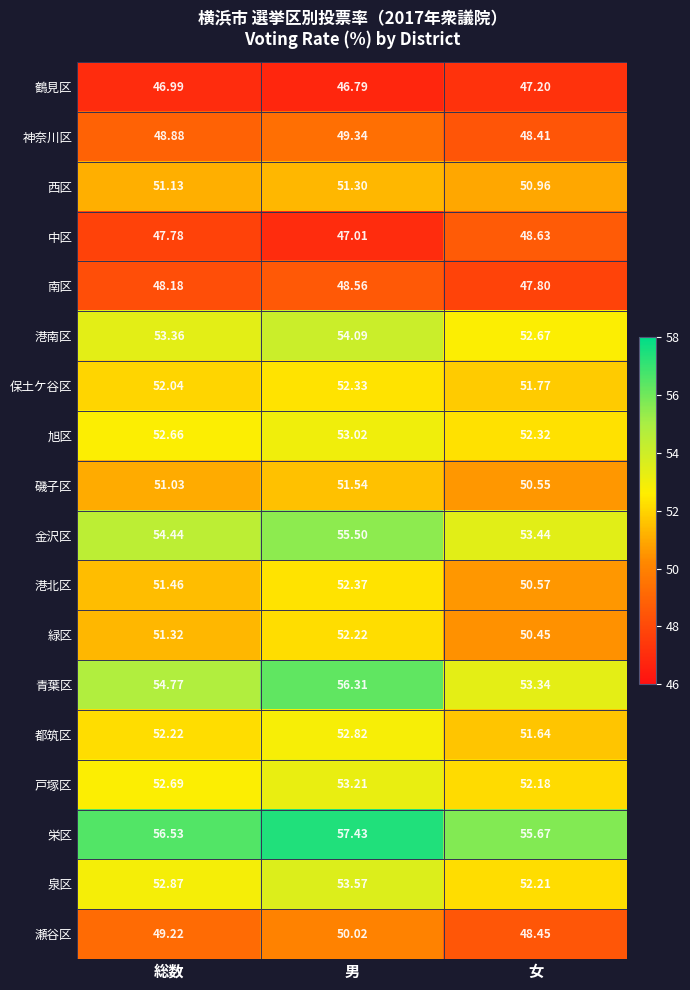

At 男, list the series in order from largest to smallest.

栄区, 青葉区, 金沢区, 港南区, 泉区, 戸塚区, 旭区, 都筑区, 港北区, 保土ケ谷区, 緑区, 磯子区, 西区, 瀬谷区, 神奈川区, 南区, 中区, 鶴見区